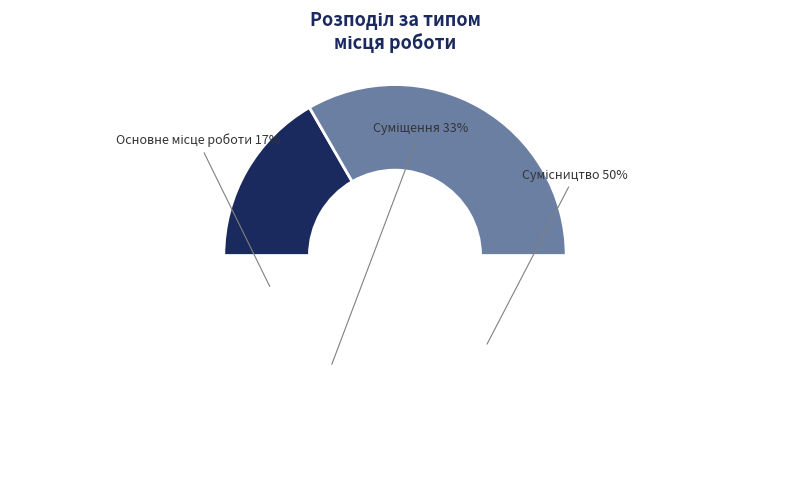

To the nearest percent, what percentage of the pie is Сумісництво?

50%